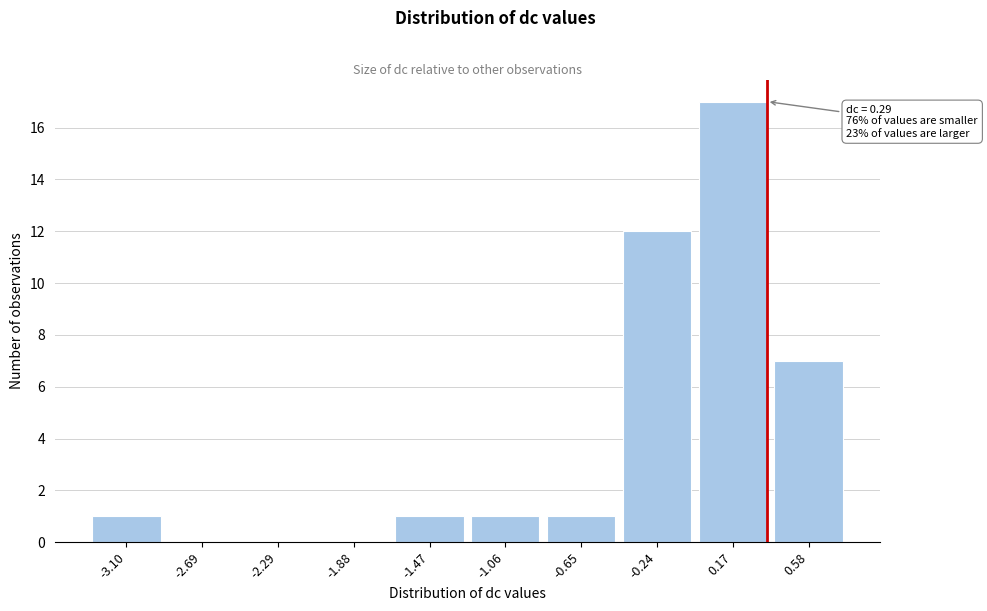

Reading right to left, extract all data points from this chart.

0.58=7	0.17=17	-0.24=12	-0.65=1	-1.06=1	-1.47=1	-1.88=0	-2.29=0	-2.69=0	-3.10=1